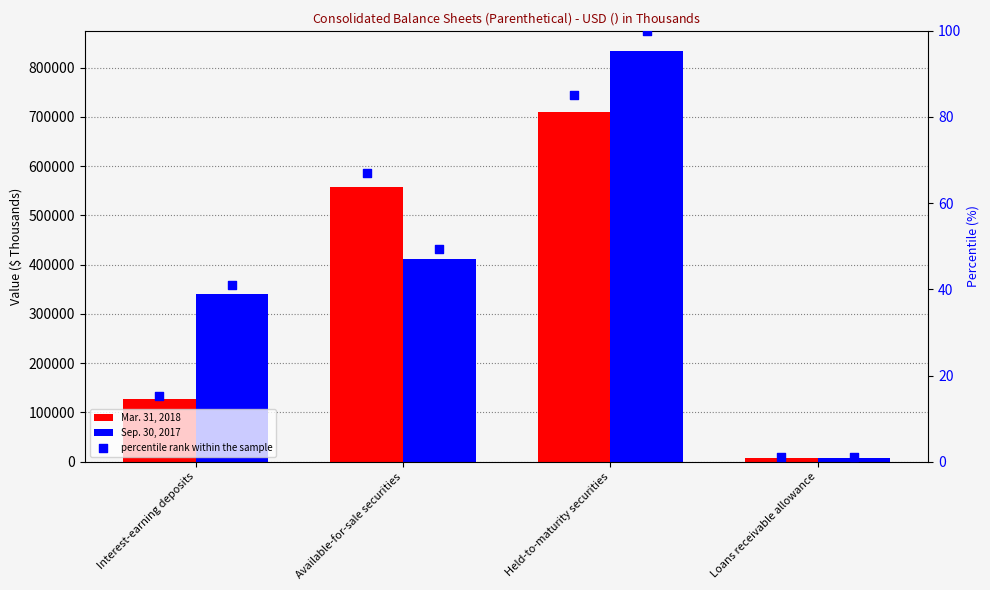

Which series contains the lowest Y value?

Mar. 31, 2018